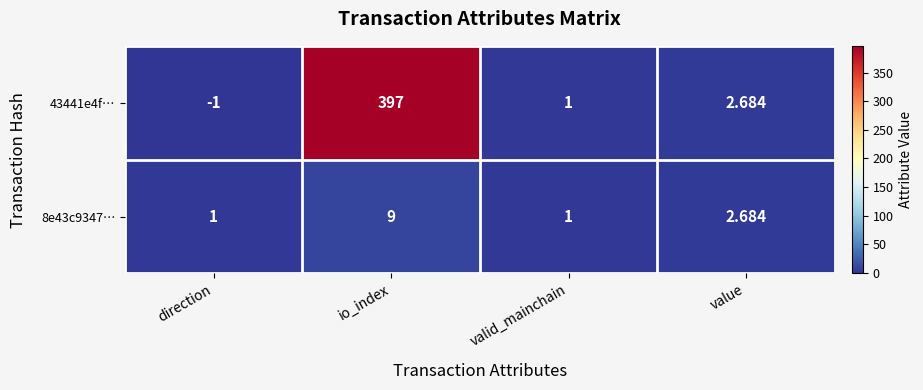

At which category is the sum across all series the highest?

io_index